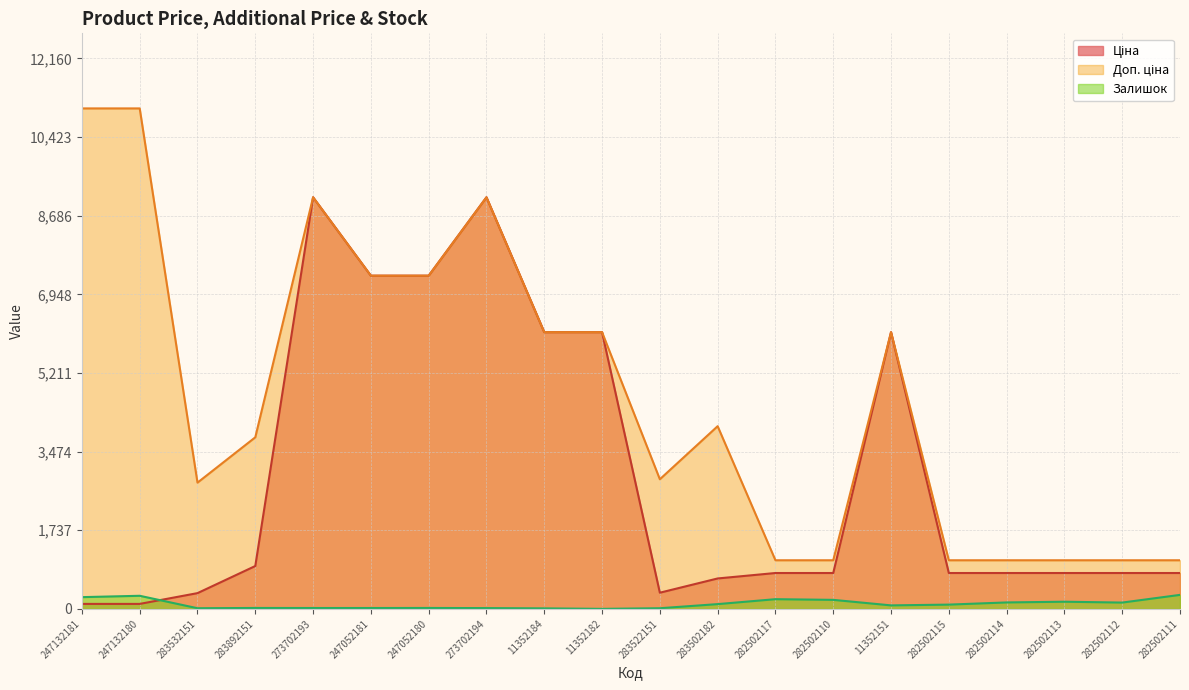

What is the value of the Ціна point at the 5th from the left?

9092.0